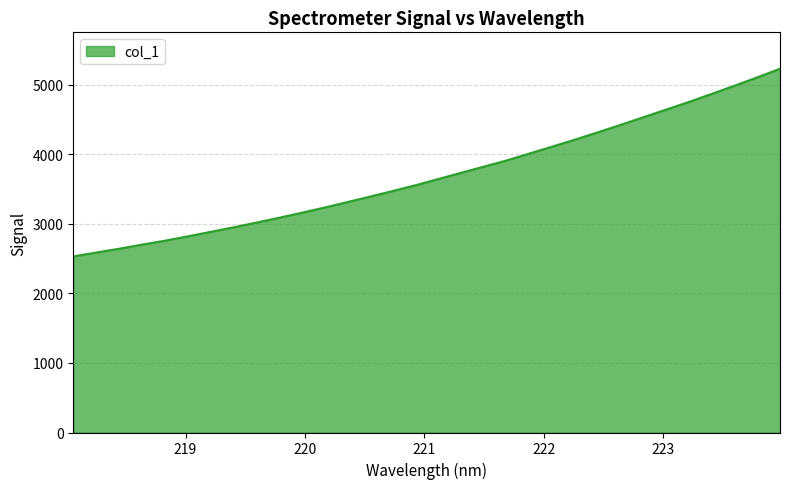

What is the difference between the maximum and minimum values?

2696.2